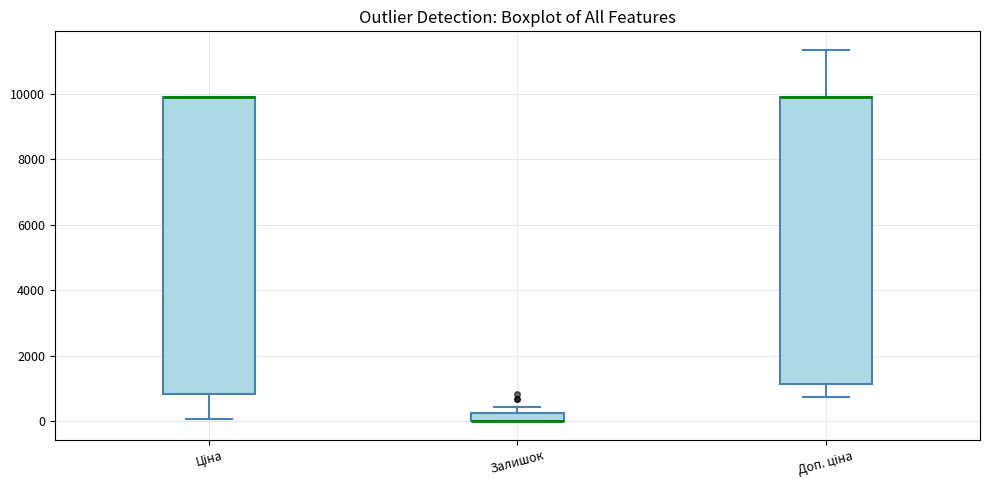

Comparing the boxes themselves (not the whiskers), which one is the tallest?

Ціна